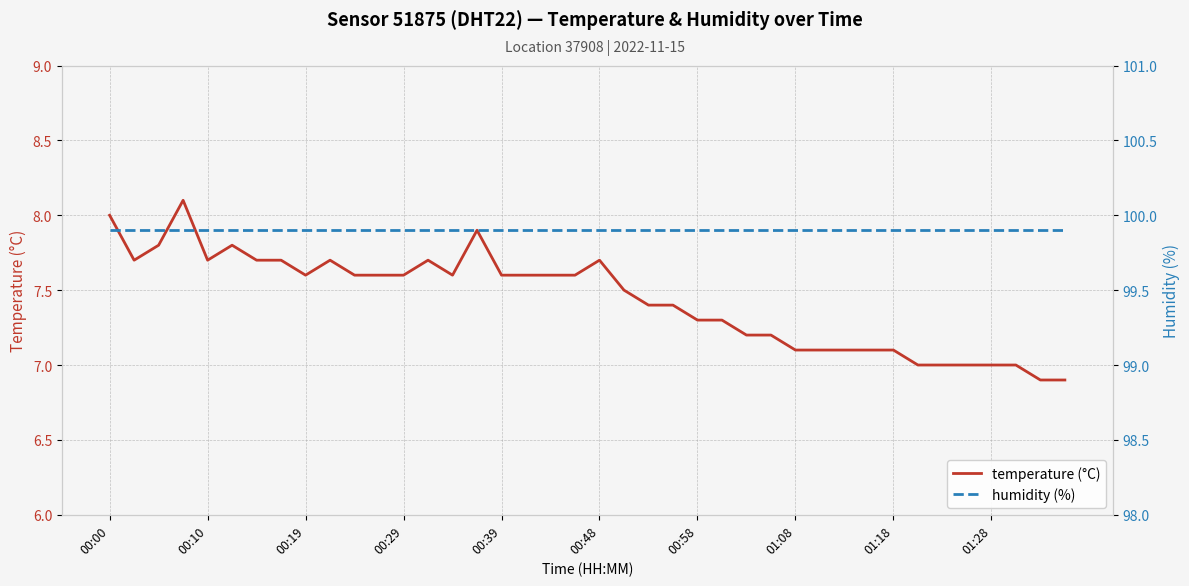

True or false: temperature (°C) has a value of 7.6 at 00:39.

True